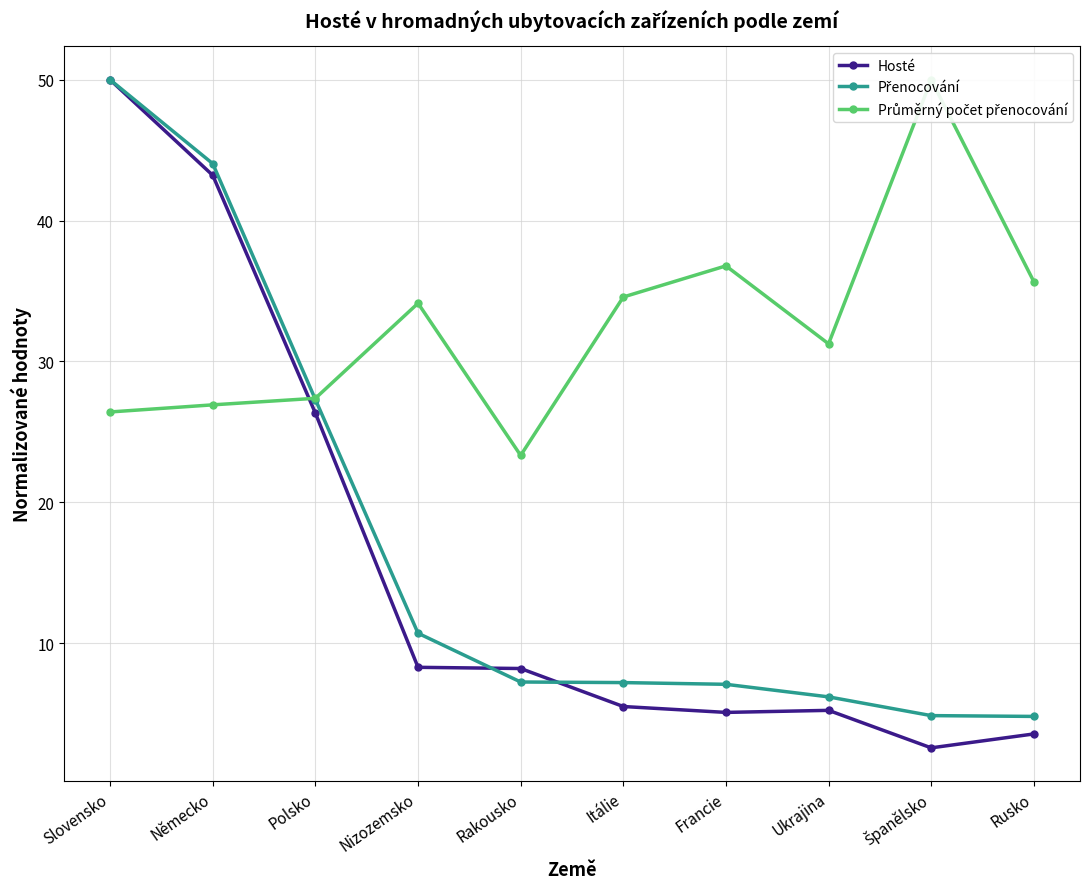

In Průměrný počet přenocování, how many points are higher than both neighbors (excluding endpoints)?

3